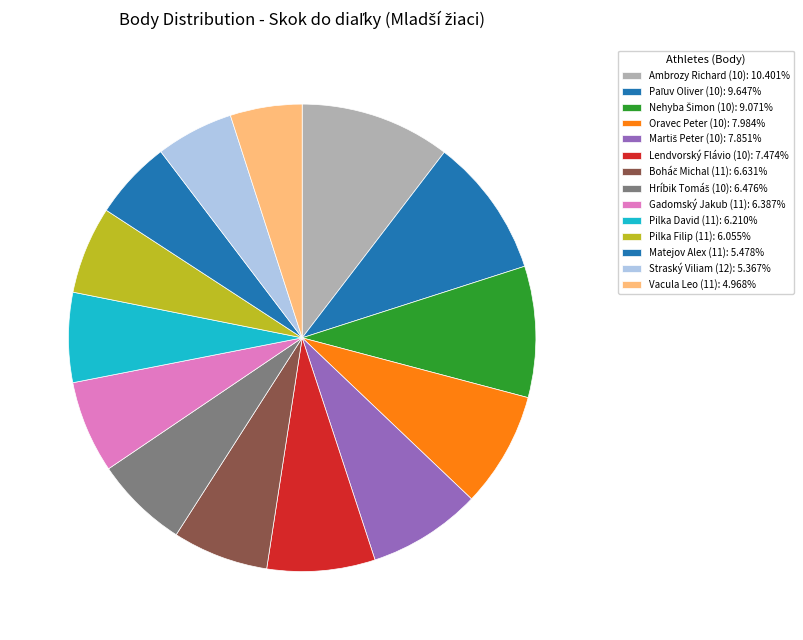

To the nearest percent, what is the average slice percentage?

7%